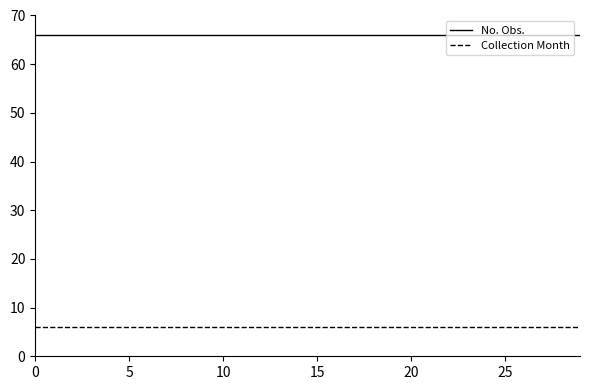

What is the maximum value for No. Obs.?

66